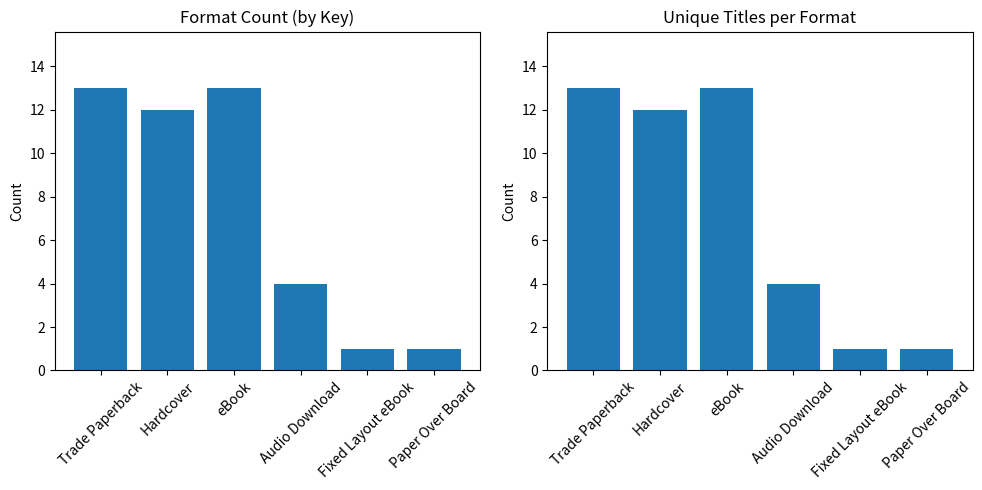

What position from the left is Hardcover?

2